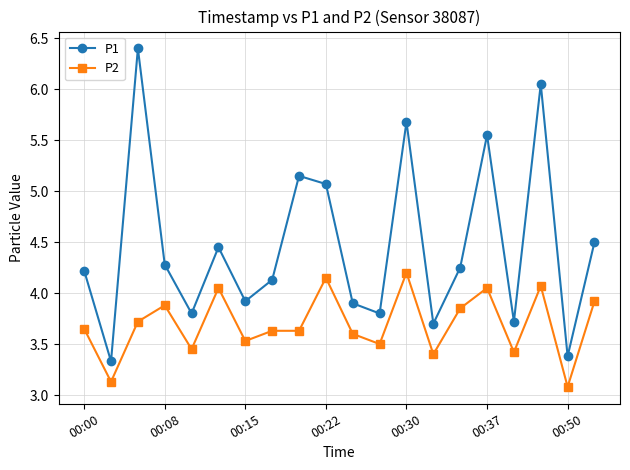

Rank the series by their maximum value, from lowest to highest.

P2, P1